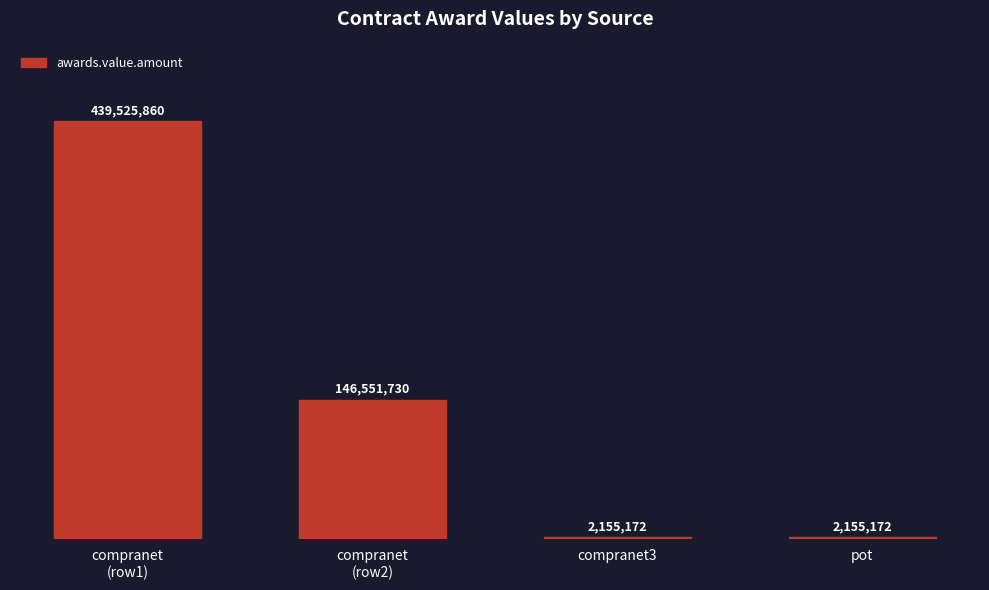

Does the chart contain any negative values?

No